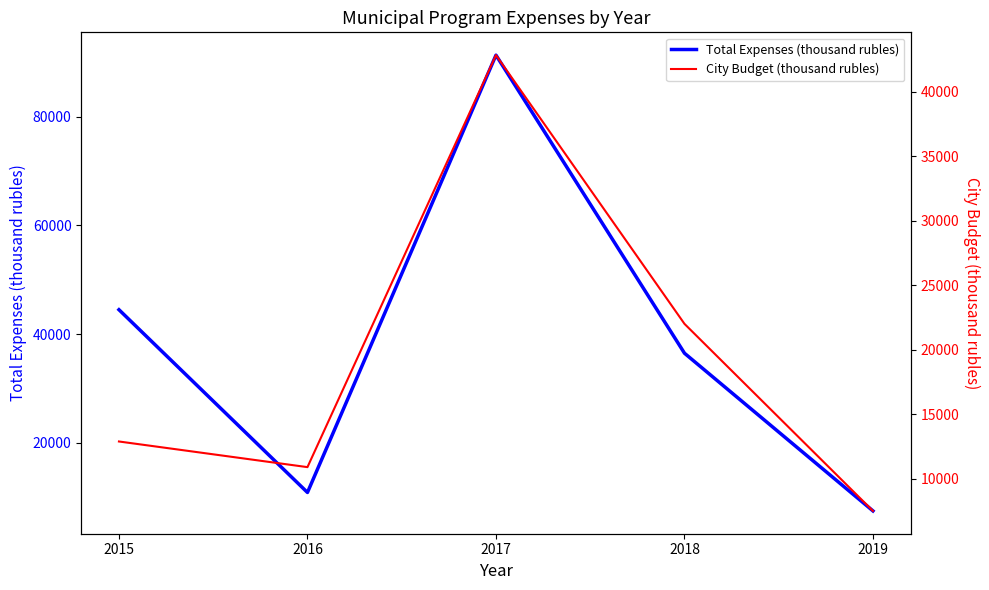

True or false: Total Expenses (thousand rubles) and City Budget (thousand rubles) cross at least once.

False